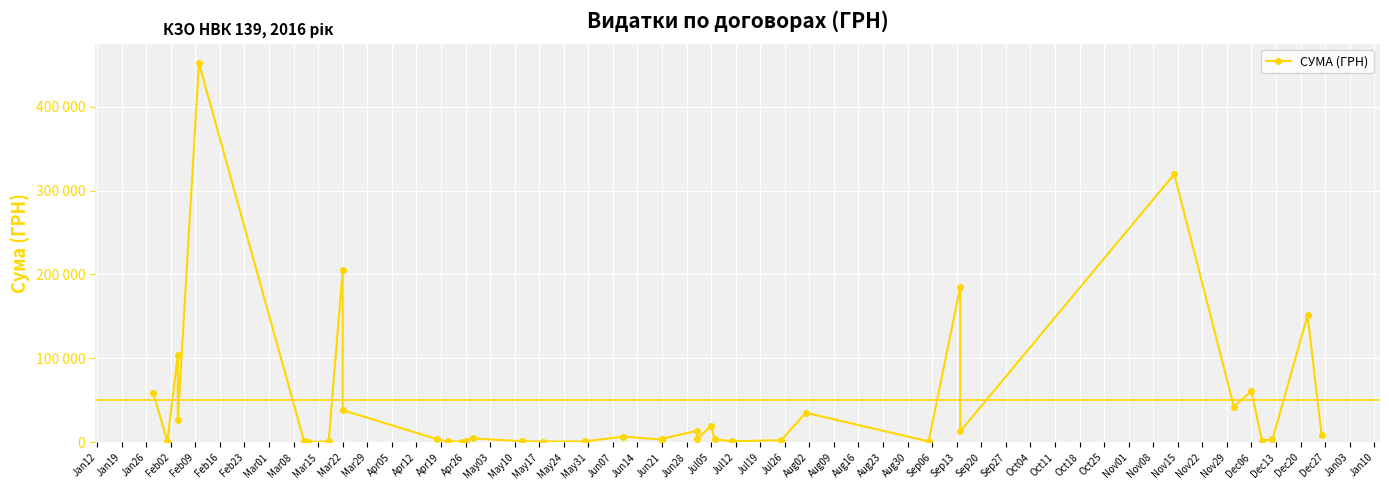

How many data points are less than 3973?

20